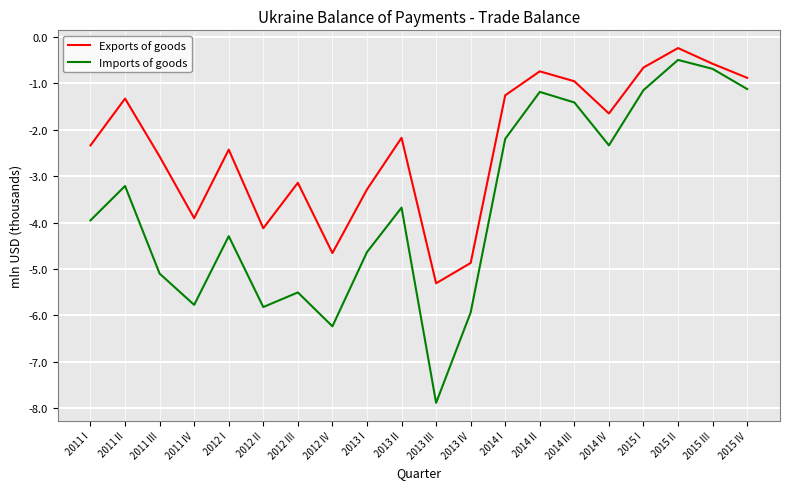

Does the chart have visible grid lines?

Yes